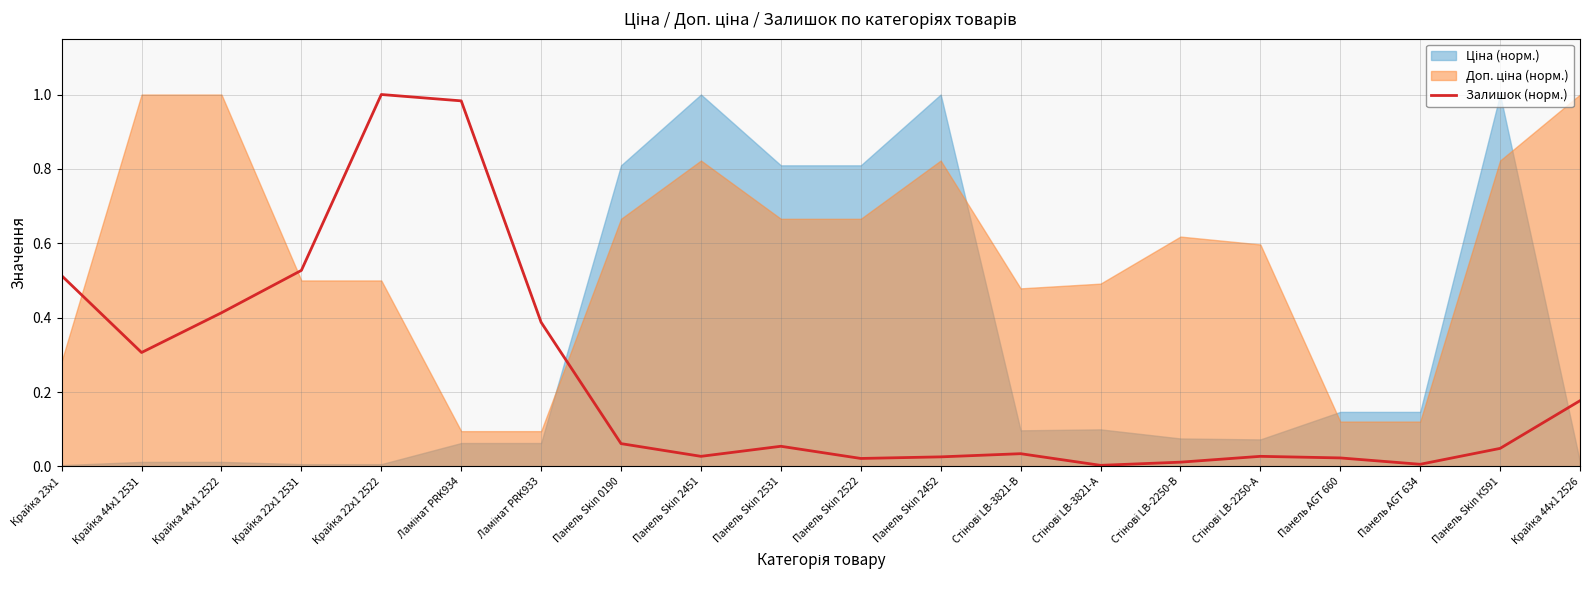

How many categories are shown in the chart?

20